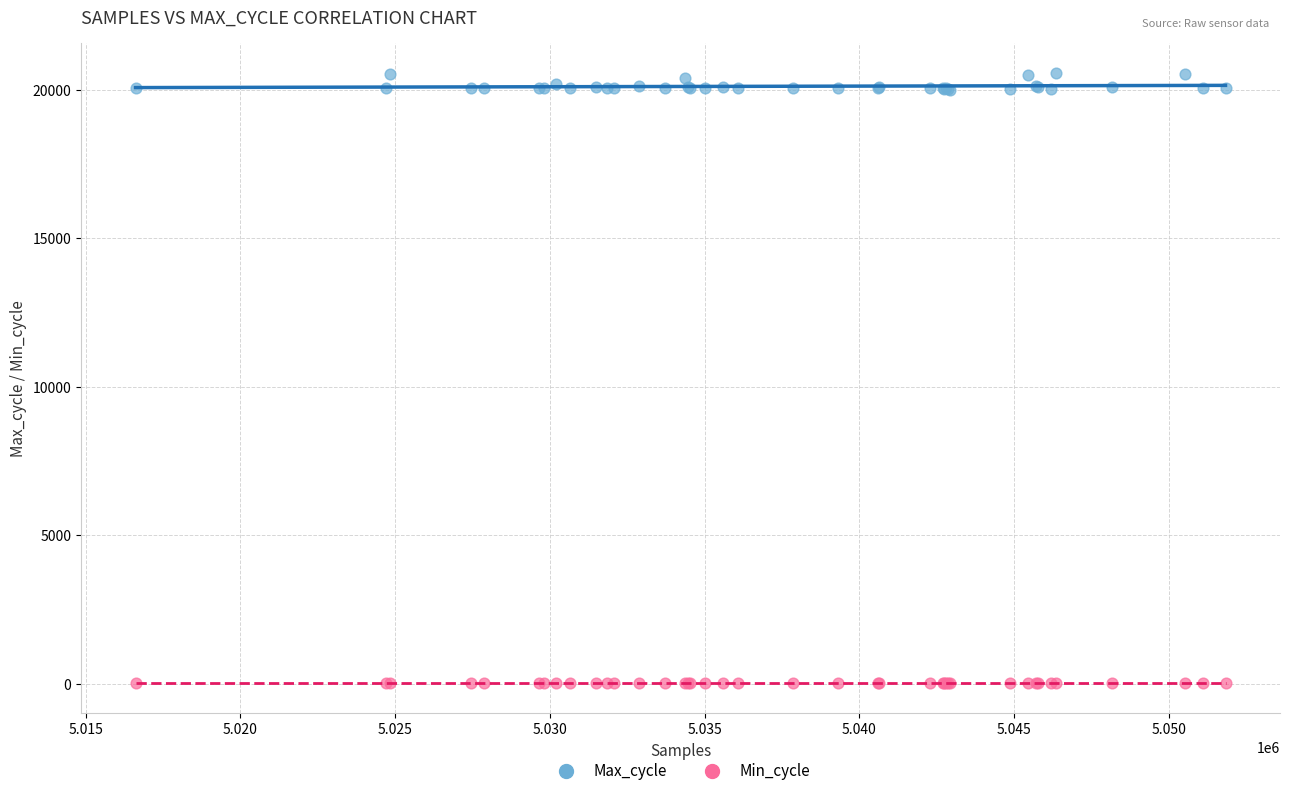

Which series contains the lowest Y value?

Min_cycle